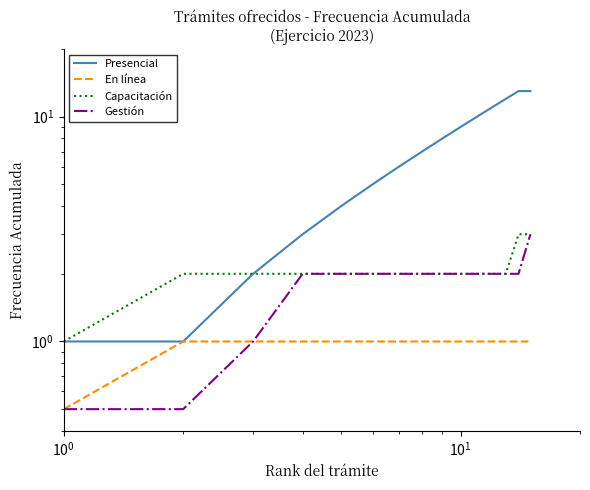

Reading right to left, extract all data points from this chart.

Presencial: 13.0	13.0	12.0	11.0	10.0	9.0	8.0	7.0	6.0	5.0	4.0	3.0	2.0	1.0	1.0
En línea: 1.0	1.0	1.0	1.0	1.0	1.0	1.0	1.0	1.0	1.0	1.0	1.0	1.0	1.0	0.5
Capacitación: 3.0	3.0	2.0	2.0	2.0	2.0	2.0	2.0	2.0	2.0	2.0	2.0	2.0	2.0	1.0
Gestión: 3.0	2.0	2.0	2.0	2.0	2.0	2.0	2.0	2.0	2.0	2.0	2.0	1.0	0.5	0.5